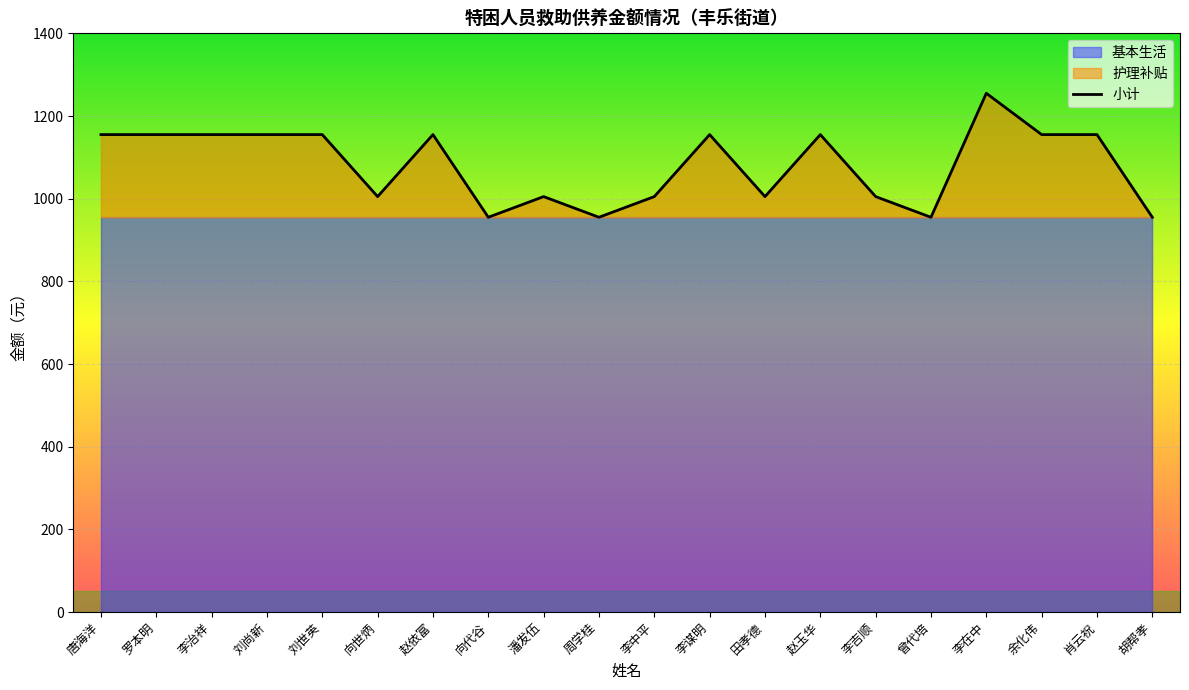

Which category has the lowest value in the 小计 series?

向代谷